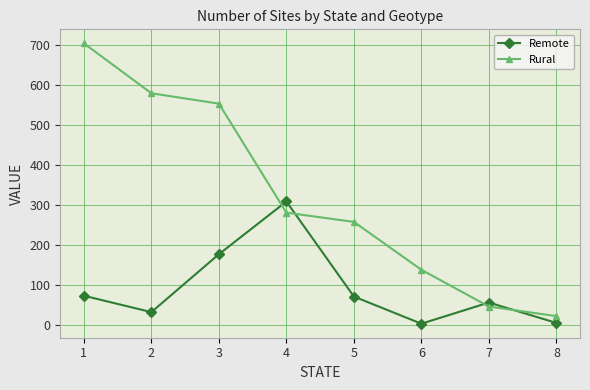

At 4, list the series in order from largest to smallest.

Remote, Rural